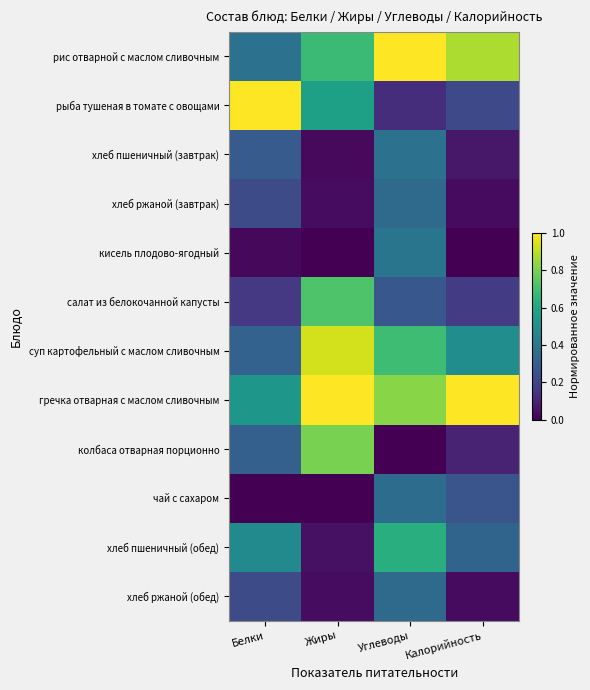

At how many categories does at least one series exceed 0?

4